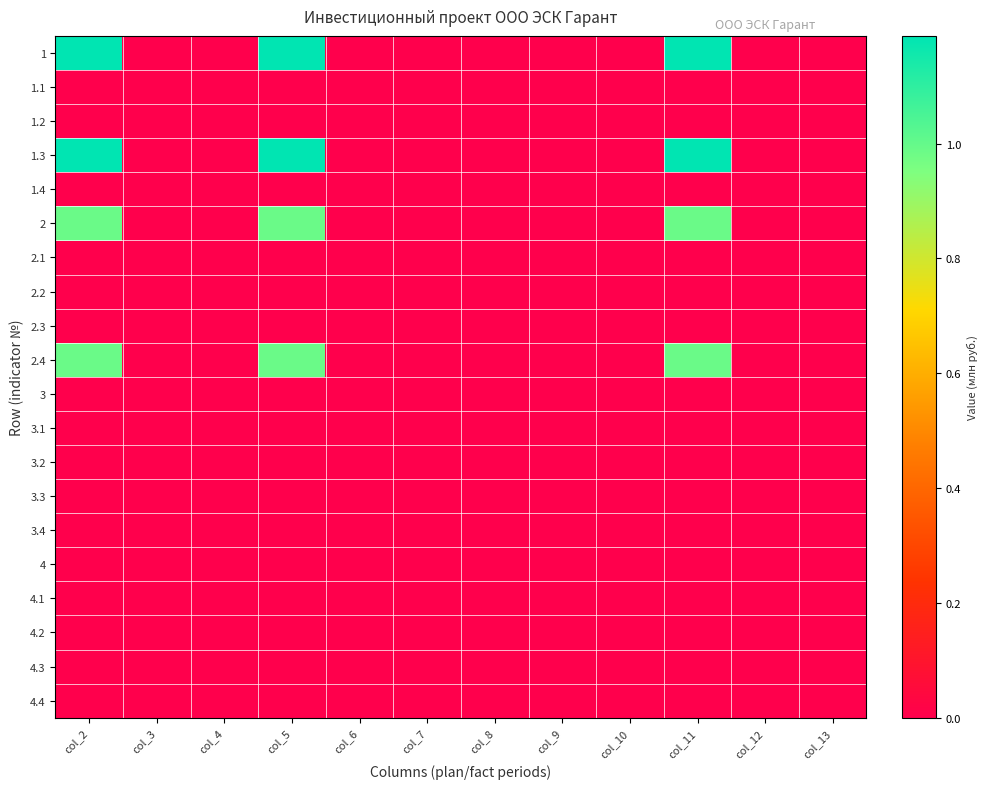

Reading left to right, transcribe all the data shown in this chart.

1: col_2=1.2	col_3=0.0	col_4=0.0	col_5=1.2	col_6=0.0	col_7=0.0	col_8=0.0	col_9=0.0	col_10=0.0	col_11=1.2	col_12=0.0	col_13=0.0
1.1: col_2=0.0	col_3=0.0	col_4=0.0	col_5=0.0	col_6=0.0	col_7=0.0	col_8=0.0	col_9=0.0	col_10=0.0	col_11=0.0	col_12=0.0	col_13=0.0
1.2: col_2=0.0	col_3=0.0	col_4=0.0	col_5=0.0	col_6=0.0	col_7=0.0	col_8=0.0	col_9=0.0	col_10=0.0	col_11=0.0	col_12=0.0	col_13=0.0
1.3: col_2=1.2	col_3=0.0	col_4=0.0	col_5=1.2	col_6=0.0	col_7=0.0	col_8=0.0	col_9=0.0	col_10=0.0	col_11=1.2	col_12=0.0	col_13=0.0
1.4: col_2=0.0	col_3=0.0	col_4=0.0	col_5=0.0	col_6=0.0	col_7=0.0	col_8=0.0	col_9=0.0	col_10=0.0	col_11=0.0	col_12=0.0	col_13=0.0
2: col_2=1.0	col_3=0.0	col_4=0.0	col_5=1.0	col_6=0.0	col_7=0.0	col_8=0.0	col_9=0.0	col_10=0.0	col_11=1.0	col_12=0.0	col_13=0.0
2.1: col_2=0.0	col_3=0.0	col_4=0.0	col_5=0.0	col_6=0.0	col_7=0.0	col_8=0.0	col_9=0.0	col_10=0.0	col_11=0.0	col_12=0.0	col_13=0.0
2.2: col_2=0.0	col_3=0.0	col_4=0.0	col_5=0.0	col_6=0.0	col_7=0.0	col_8=0.0	col_9=0.0	col_10=0.0	col_11=0.0	col_12=0.0	col_13=0.0
2.3: col_2=0.0	col_3=0.0	col_4=0.0	col_5=0.0	col_6=0.0	col_7=0.0	col_8=0.0	col_9=0.0	col_10=0.0	col_11=0.0	col_12=0.0	col_13=0.0
2.4: col_2=1.0	col_3=0.0	col_4=0.0	col_5=1.0	col_6=0.0	col_7=0.0	col_8=0.0	col_9=0.0	col_10=0.0	col_11=1.0	col_12=0.0	col_13=0.0
3: col_2=0.0	col_3=0.0	col_4=0.0	col_5=0.0	col_6=0.0	col_7=0.0	col_8=0.0	col_9=0.0	col_10=0.0	col_11=0.0	col_12=0.0	col_13=0.0
3.1: col_2=0.0	col_3=0.0	col_4=0.0	col_5=0.0	col_6=0.0	col_7=0.0	col_8=0.0	col_9=0.0	col_10=0.0	col_11=0.0	col_12=0.0	col_13=0.0
3.2: col_2=0.0	col_3=0.0	col_4=0.0	col_5=0.0	col_6=0.0	col_7=0.0	col_8=0.0	col_9=0.0	col_10=0.0	col_11=0.0	col_12=0.0	col_13=0.0
3.3: col_2=0.0	col_3=0.0	col_4=0.0	col_5=0.0	col_6=0.0	col_7=0.0	col_8=0.0	col_9=0.0	col_10=0.0	col_11=0.0	col_12=0.0	col_13=0.0
3.4: col_2=0.0	col_3=0.0	col_4=0.0	col_5=0.0	col_6=0.0	col_7=0.0	col_8=0.0	col_9=0.0	col_10=0.0	col_11=0.0	col_12=0.0	col_13=0.0
4: col_2=0.0	col_3=0.0	col_4=0.0	col_5=0.0	col_6=0.0	col_7=0.0	col_8=0.0	col_9=0.0	col_10=0.0	col_11=0.0	col_12=0.0	col_13=0.0
4.1: col_2=0.0	col_3=0.0	col_4=0.0	col_5=0.0	col_6=0.0	col_7=0.0	col_8=0.0	col_9=0.0	col_10=0.0	col_11=0.0	col_12=0.0	col_13=0.0
4.2: col_2=0.0	col_3=0.0	col_4=0.0	col_5=0.0	col_6=0.0	col_7=0.0	col_8=0.0	col_9=0.0	col_10=0.0	col_11=0.0	col_12=0.0	col_13=0.0
4.3: col_2=0.0	col_3=0.0	col_4=0.0	col_5=0.0	col_6=0.0	col_7=0.0	col_8=0.0	col_9=0.0	col_10=0.0	col_11=0.0	col_12=0.0	col_13=0.0
4.4: col_2=0.0	col_3=0.0	col_4=0.0	col_5=0.0	col_6=0.0	col_7=0.0	col_8=0.0	col_9=0.0	col_10=0.0	col_11=0.0	col_12=0.0	col_13=0.0